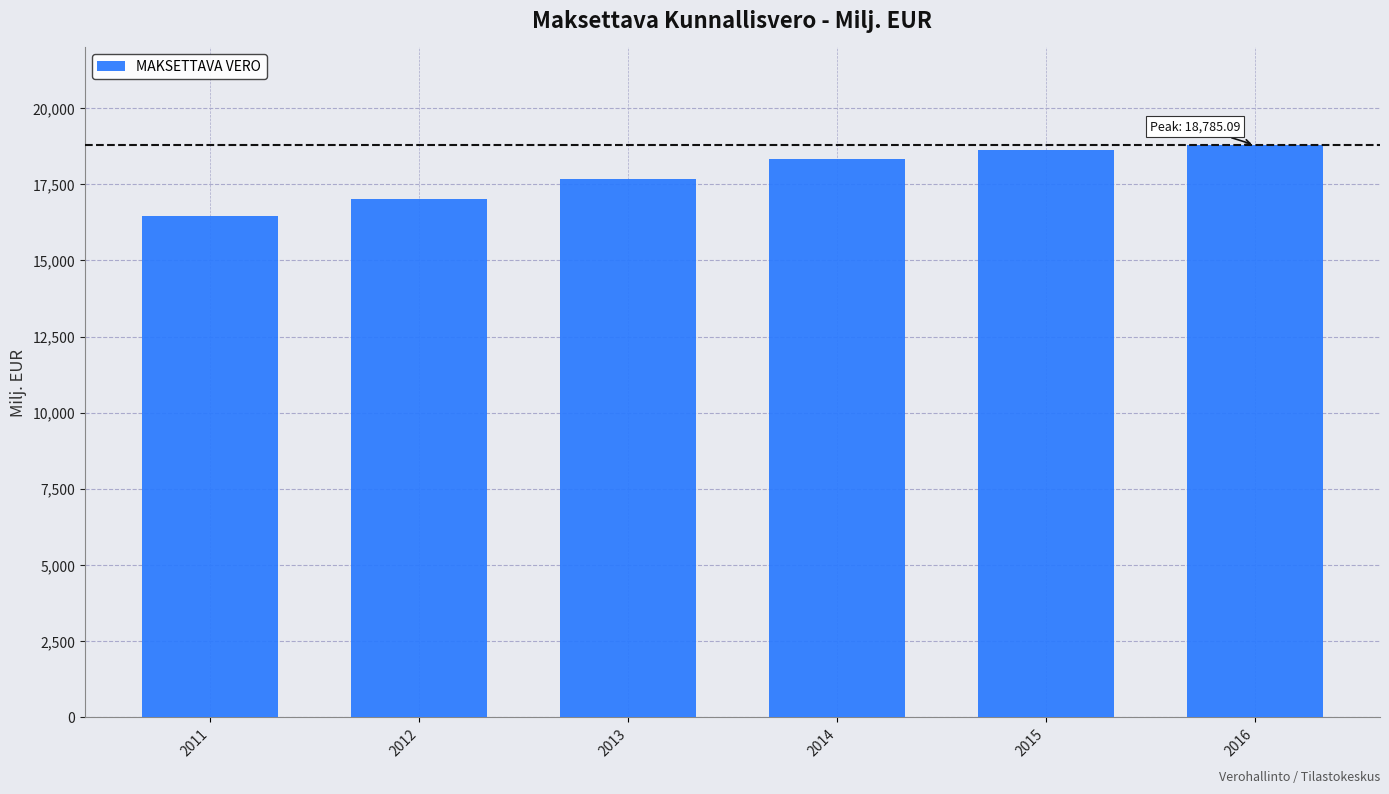

The value at 2013 is 27856.0. True or false?

False